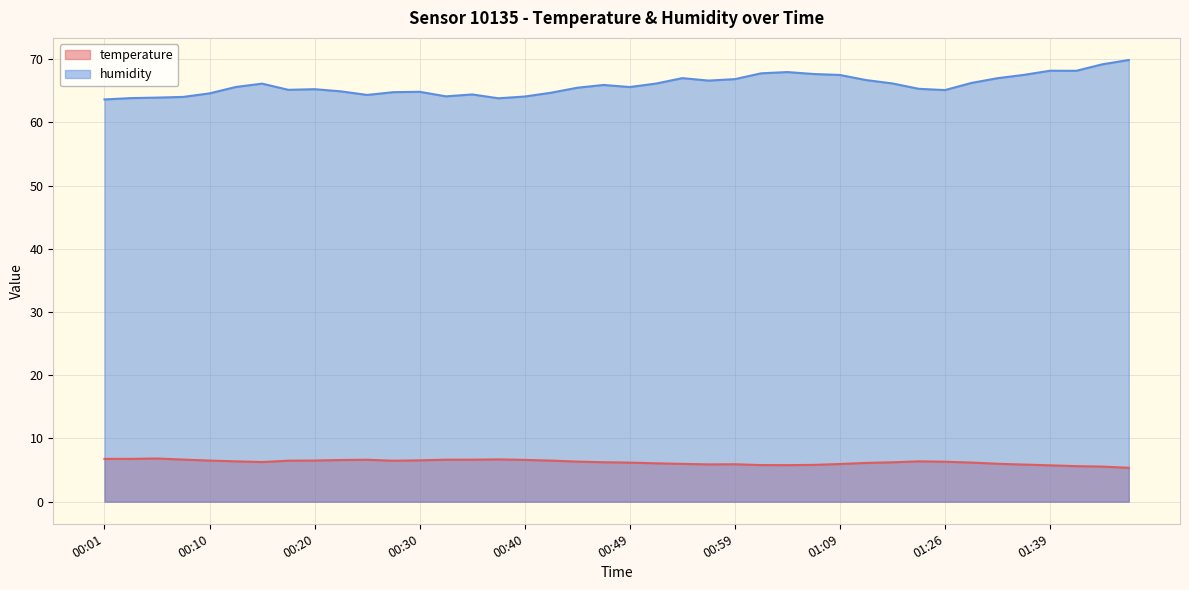

What position from the right is 00:23?

31